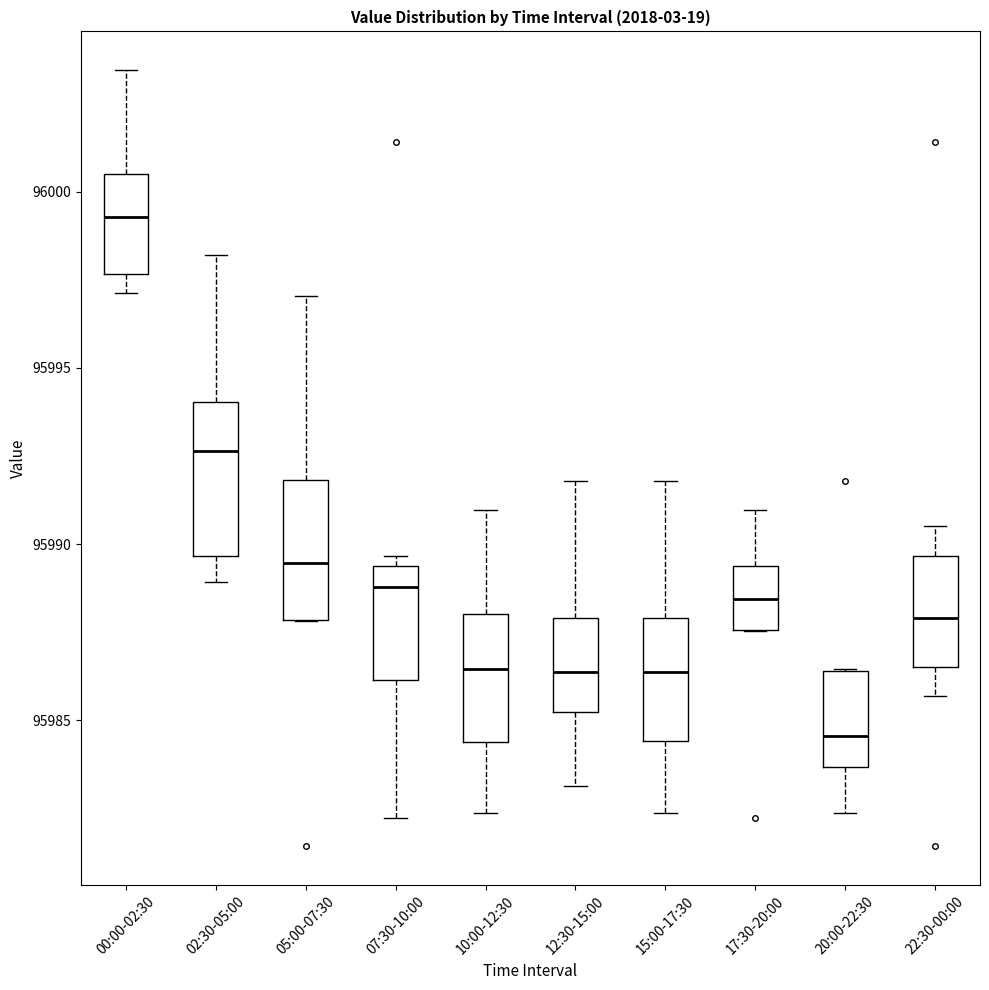

Which box's median line is the lowest?

20:00-22:30